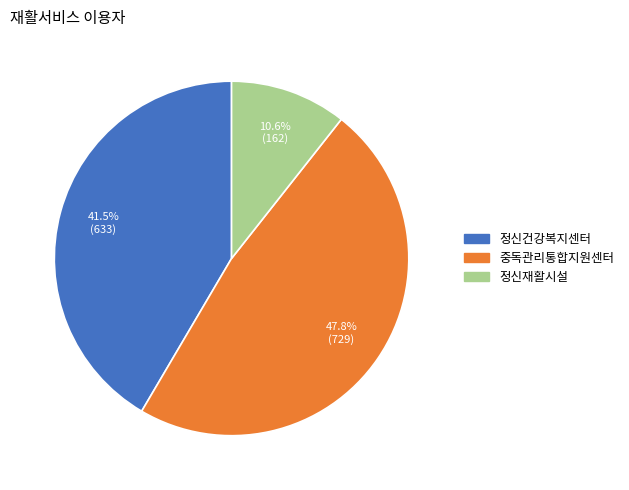

What percentage do 정신재활시설 and 중독관리통합지원센터 together represent?

58.5%